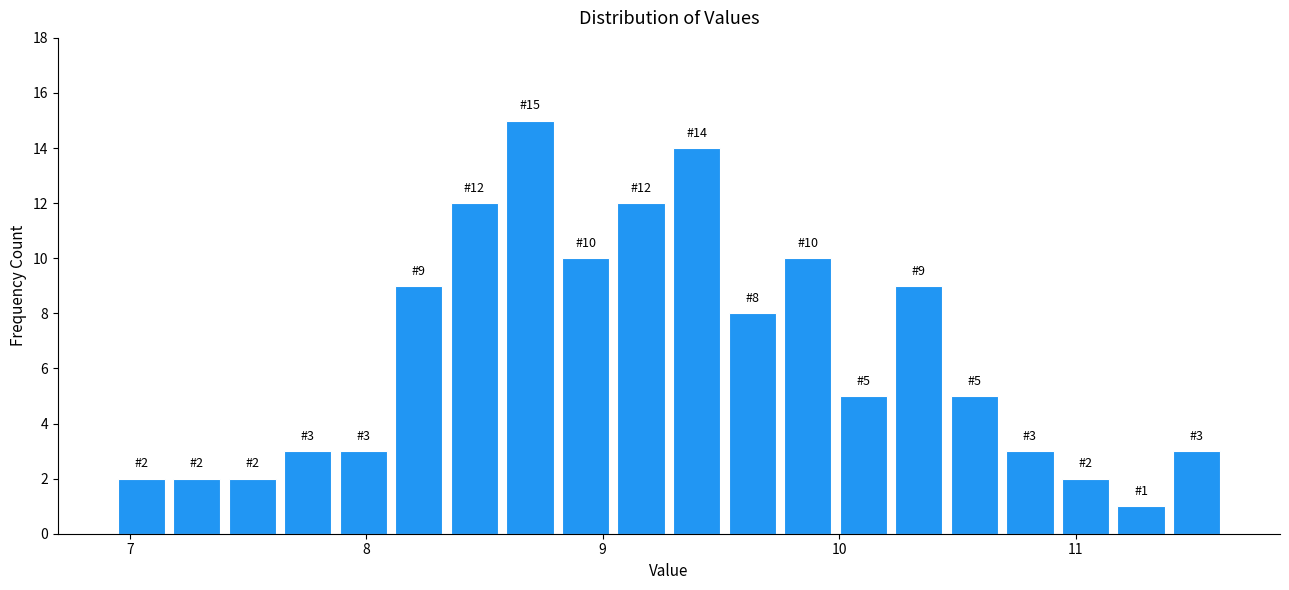

Around what value on the x-axis is the tallest bar? Give the approximate position of its centre, as read against the axis.

8.7